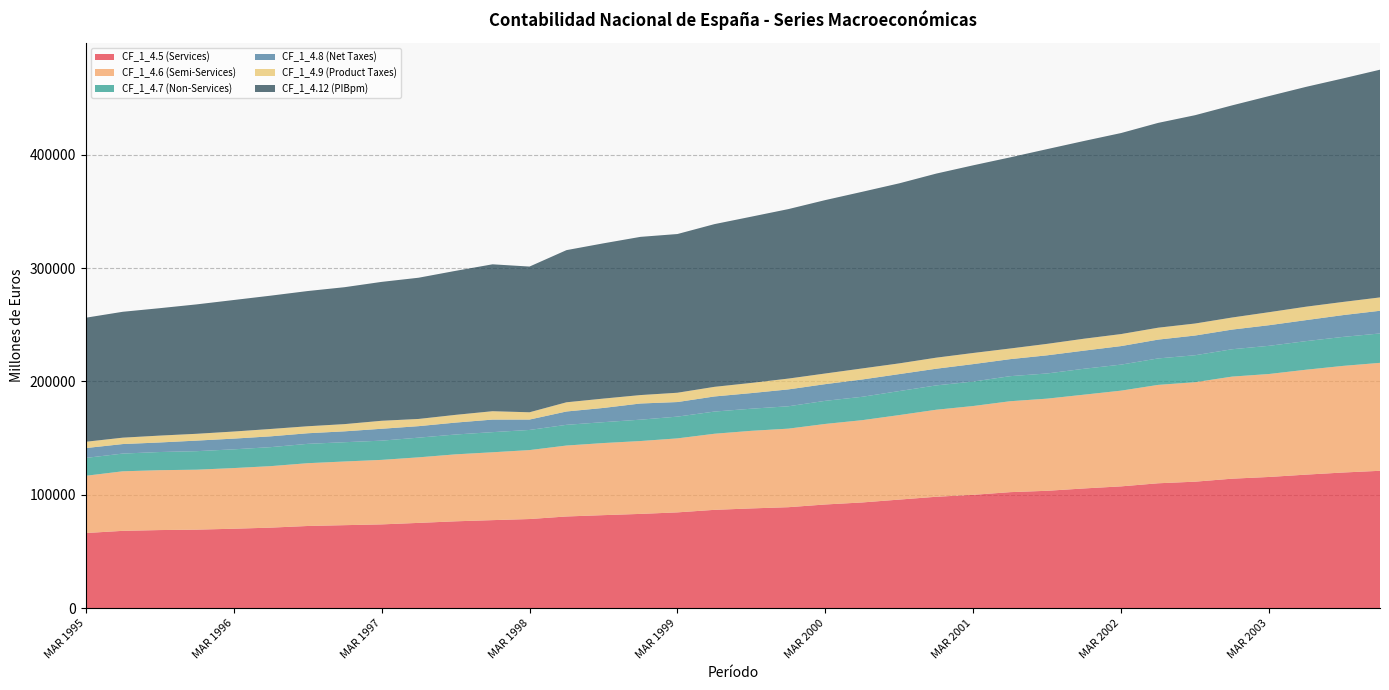

Reading right to left, extract all data points from this chart.

CF_1_4.5 (Services): DIC 2003=121192	SEP 2003=119673	JUN 2003=117809	MAR 2003=115743	DIC 2002=114227	SEP 2002=111587	JUN 2002=110176	MAR 2002=107450	DIC 2001=105622	SEP 2001=103547	JUN 2001=102349	MAR 2001=99981	DIC 2000=98274	SEP 2000=95781	JUN 2000=93253	MAR 2000=91467	DIC 1999=89063	SEP 1999=87995	JUN 1999=86726	MAR 1999=84499	DIC 1998=83152	SEP 1998=82054	JUN 1998=80879	MAR 1998=78618	DIC 1997=77649	SEP 1997=76606	JUN 1997=75215	MAR 1997=73894	DIC 1996=73210	SEP 1996=72482	JUN 1996=71028	MAR 1996=70066	DIC 1995=69254	SEP 1995=68881	JUN 1995=68193	MAR 1995=66271
CF_1_4.6 (Semi-Services): DIC 2003=95269	SEP 2003=94091	JUN 2003=92576	MAR 2003=90876	DIC 2002=90091	SEP 2002=87791	JUN 2002=86829	MAR 2002=84478	DIC 2001=82767	SEP 2001=81325	JUN 2001=80240	MAR 2001=78385	DIC 2000=76799	SEP 2000=74580	JUN 2000=72627	MAR 2000=71081	DIC 1999=69328	SEP 1999=68478	JUN 1999=67154	MAR 1999=65299	DIC 1998=64304	SEP 1998=63626	JUN 1998=62603	MAR 1998=60848	DIC 1997=59893	SEP 1997=59102	JUN 1997=57847	MAR 1997=56930	DIC 1996=56201	SEP 1996=55419	JUN 1996=54272	MAR 1996=53530	DIC 1995=52911	SEP 1995=52853	JUN 1995=52556	MAR 1995=50521
CF_1_4.7 (Non-Services): DIC 2003=25923	SEP 2003=25582	JUN 2003=25233	MAR 2003=24867	DIC 2002=24136	SEP 2002=23796	JUN 2002=23347	MAR 2002=22972	DIC 2001=22855	SEP 2001=22222	JUN 2001=22109	MAR 2001=21596	DIC 2000=21475	SEP 2000=21201	JUN 2000=20626	MAR 2000=20386	DIC 1999=19735	SEP 1999=19517	JUN 1999=19572	MAR 1999=19200	DIC 1998=18848	SEP 1998=18428	JUN 1998=18276	MAR 1998=17770	DIC 1997=17756	SEP 1997=17504	JUN 1997=17368	MAR 1997=16964	DIC 1996=17009	SEP 1996=17063	JUN 1996=16756	MAR 1996=16536	DIC 1995=16343	SEP 1995=16028	JUN 1995=15637	MAR 1995=15750
CF_1_4.8 (Net Taxes): DIC 2003=20025	SEP 2003=19239	JUN 2003=18543	MAR 2003=18190	DIC 2002=17347	SEP 2002=17389	JUN 2002=16601	MAR 2002=16352	DIC 2001=16006	SEP 2001=16009	JUN 2001=15027	MAR 2001=15384	DIC 2000=14727	SEP 2000=14967	JUN 2000=15275	MAR 2000=14734	DIC 1999=14893	SEP 1999=13776	JUN 1999=13335	MAR 1999=12863	DIC 1998=14277	SEP 1998=12559	JUN 1998=11769	MAR 1998=9172	DIC 1997=11077	SEP 1997=10516	JUN 1997=10154	MAR 1997=10492	DIC 1996=9596	SEP 1996=9354	JUN 1996=9543	MAR 1996=9447	DIC 1995=9328	SEP 1995=8427	JUN 1995=8400	MAR 1995=8703
CF_1_4.9 (Product Taxes): DIC 2003=11798	SEP 2003=11629	JUN 2003=11851	MAR 2003=11494	DIC 2002=10664	SEP 2002=10606	JUN 2002=10523	MAR 2002=10614	DIC 2001=10533	SEP 2001=10121	JUN 2001=9400	MAR 2001=9830	DIC 2000=9757	SEP 2000=9468	JUN 2000=9753	MAR 2000=9402	DIC 1999=9548	SEP 1999=8987	JUN 1999=8486	MAR 1999=8217	DIC 1998=7441	SEP 1998=8255	JUN 1998=8125	MAR 1998=6422	DIC 1997=7401	SEP 1997=6828	JUN 1997=6364	MAR 1997=7051	DIC 1996=6378	SEP 1996=6177	JUN 1996=6501	MAR 1996=6262	DIC 1995=6016	SEP 1995=6061	JUN 1995=5641	MAR 1995=5564
CF_1_4.12 (PIBpm): DIC 2003=200954	SEP 2003=197250	JUN 2003=194003	MAR 2003=190722	DIC 2002=187205	SEP 2002=183848	JUN 2002=180745	MAR 2002=177408	DIC 2001=174513	SEP 2001=171870	JUN 2001=168681	MAR 2001=165614	DIC 2000=162445	SEP 2000=158887	JUN 2000=155895	MAR 2000=153036	DIC 1999=149570	SEP 1999=146720	JUN 1999=143591	MAR 1999=140061	DIC 1998=139614	SEP 1998=137008	JUN 1998=134274	MAR 1998=128597	DIC 1997=129640	SEP 1997=127085	JUN 1997=124624	MAR 1997=122572	DIC 1996=120829	SEP 1996=119323	JUN 1996=117644	MAR 1996=116059	DIC 1995=114203	SEP 1995=112443	JUN 1995=111092	MAR 1995=109467